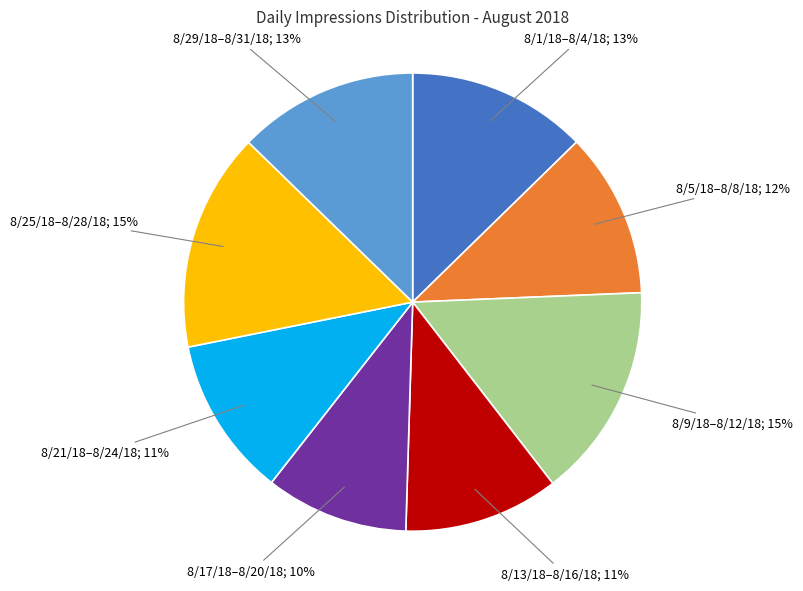

Is there any slice that represents more than half of the pie?

No